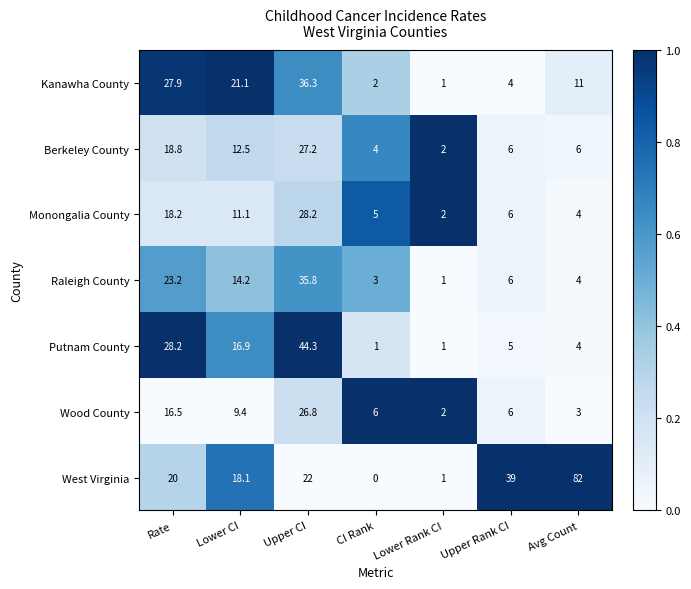

Which series has the widest spread of values?

West Virginia